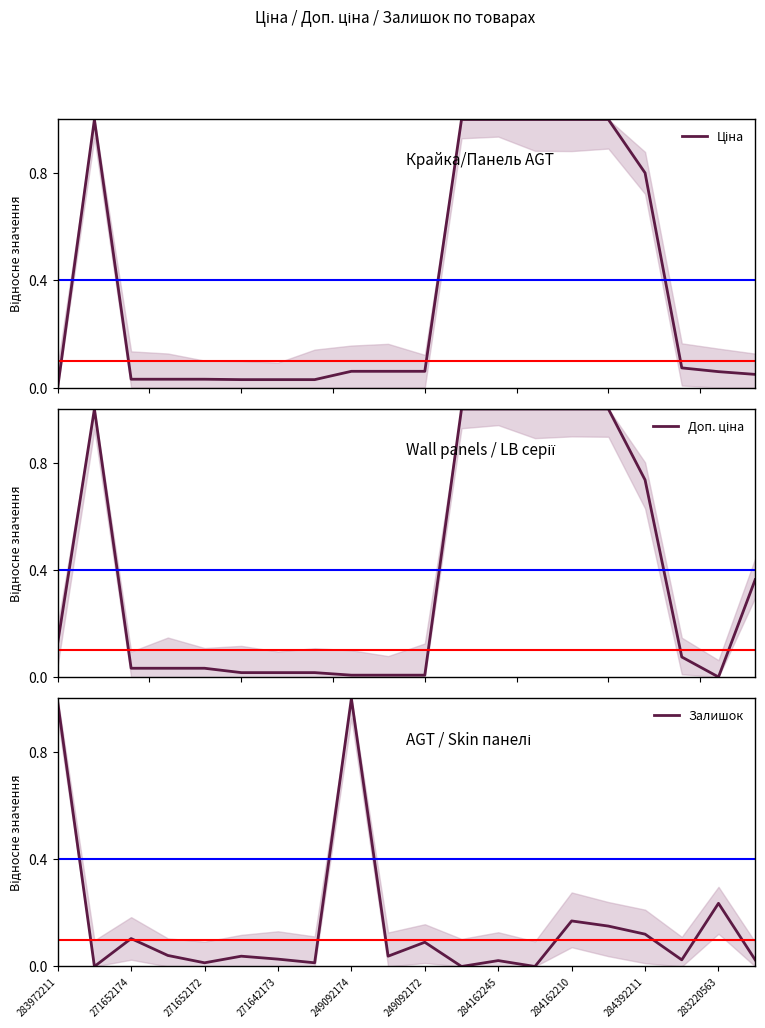

Reading right to left, what are all the values shown in this chart?

Ціна: 0.0	0.1	0.1	0.8	1.0	1.0	1.0	1.0	1.0	0.1	0.1	0.1	0.0	0.0	0.0	0.0	0.0	0.0	1.0	0.0
Доп. ціна: 0.4	0.0	0.1	0.7	1.0	1.0	1.0	1.0	1.0	0.0	0.0	0.0	0.0	0.0	0.0	0.0	0.0	0.0	1.0	0.1
Залишок: 0.0	0.2	0.0	0.1	0.2	0.2	0.0	0.0	0.0	0.1	0.0	1.0	0.0	0.0	0.0	0.0	0.0	0.1	0.0	1.0